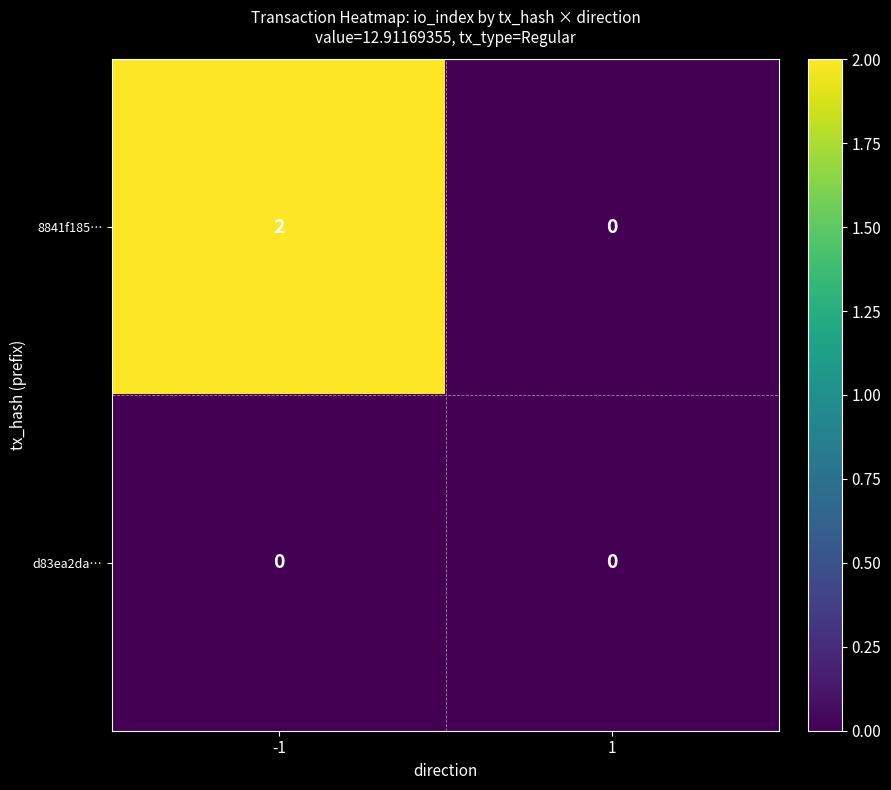

Reading right to left, what are all the values shown in this chart?

8841f185…: 0	2
d83ea2da…: 0	0